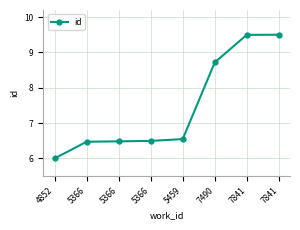

Which category has the highest value across all series?

7841